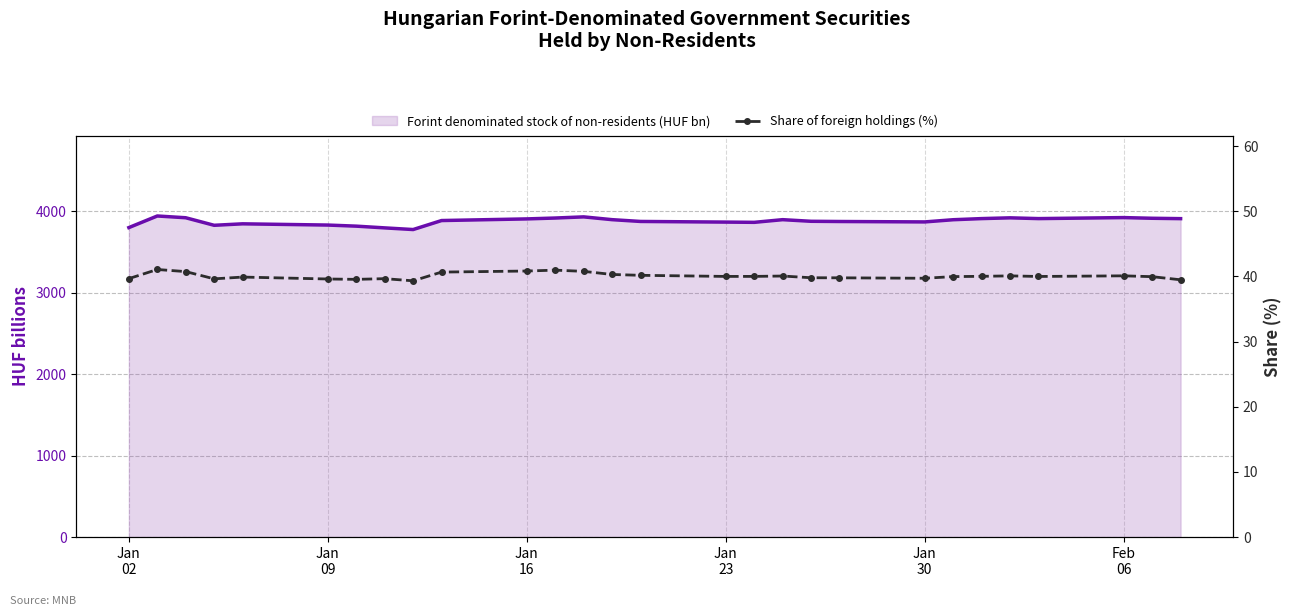

What is the difference between the second highest and second lowest values in the Share of foreign holdings (%) series?

1.5